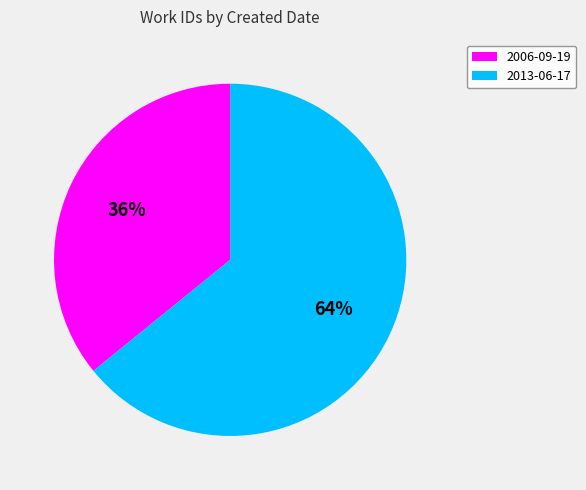

Count the number of slices in the pie.

2